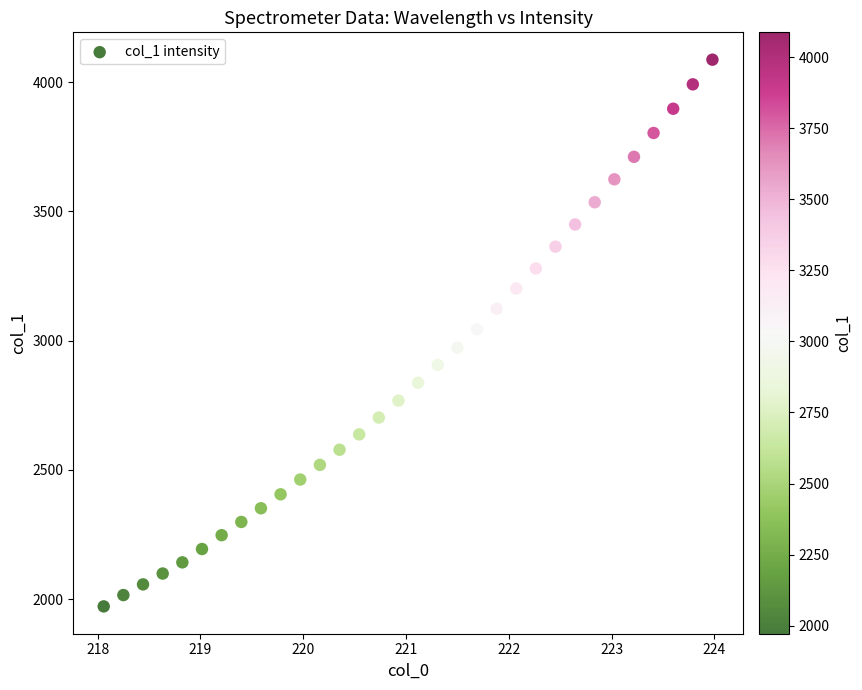

What is the range of Y values (max minus min)?

2115.0